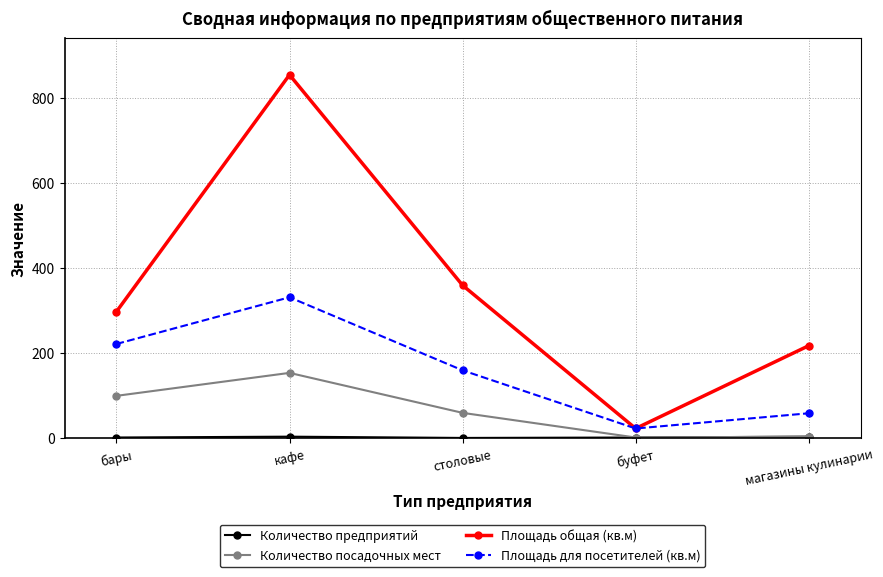

Which series has the largest range (max minus min)?

Площадь общая (кв.м)